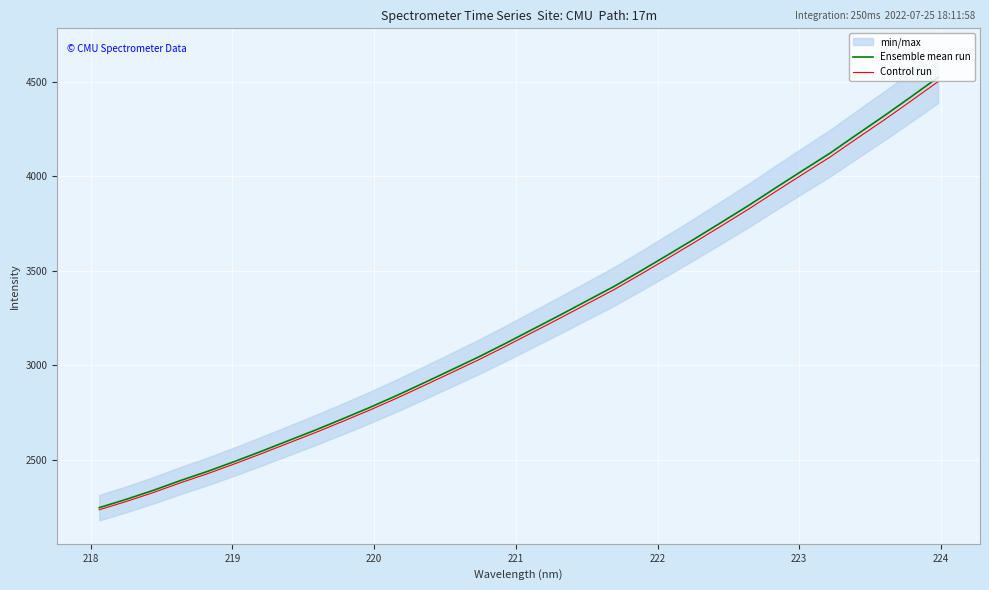

What is the smallest value displayed?

2234.3